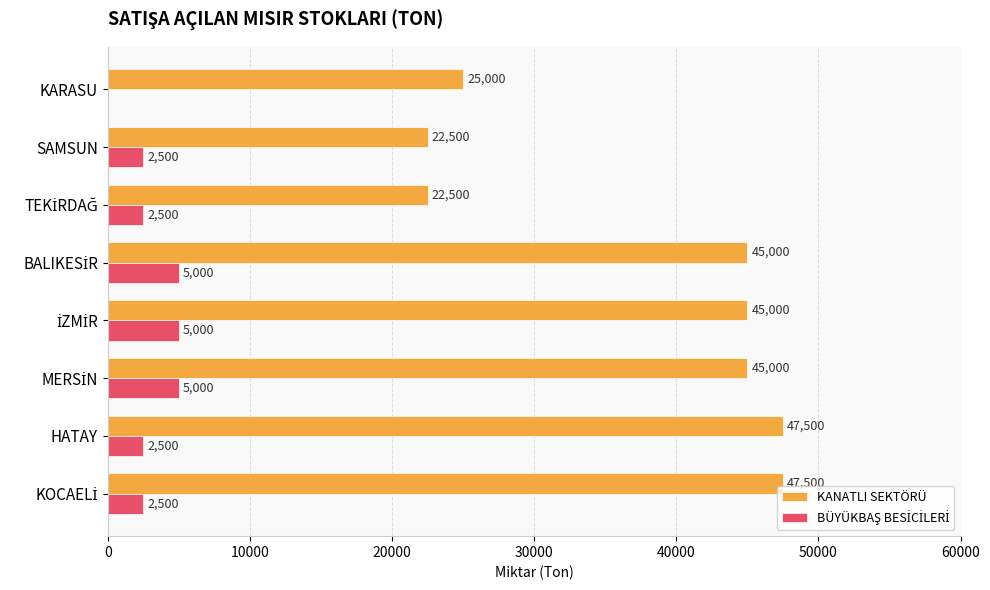

What is the sum of the KANATLI SEKTÖRÜ values at HATAY and KARASU?

72500